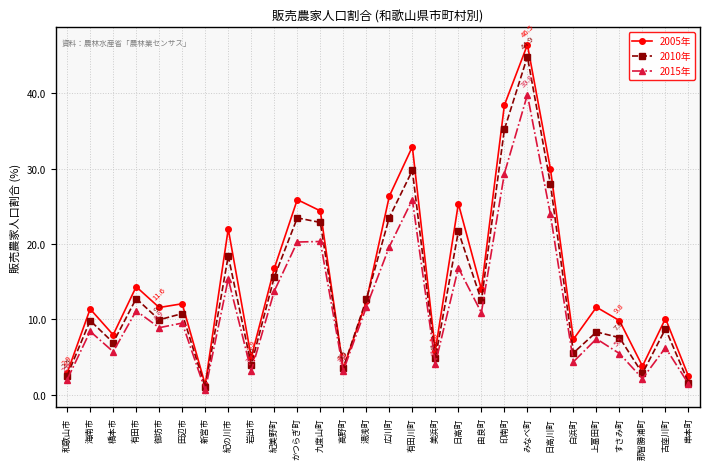

What is the difference between the maximum and second lowest values in the 2010年 series?

43.3